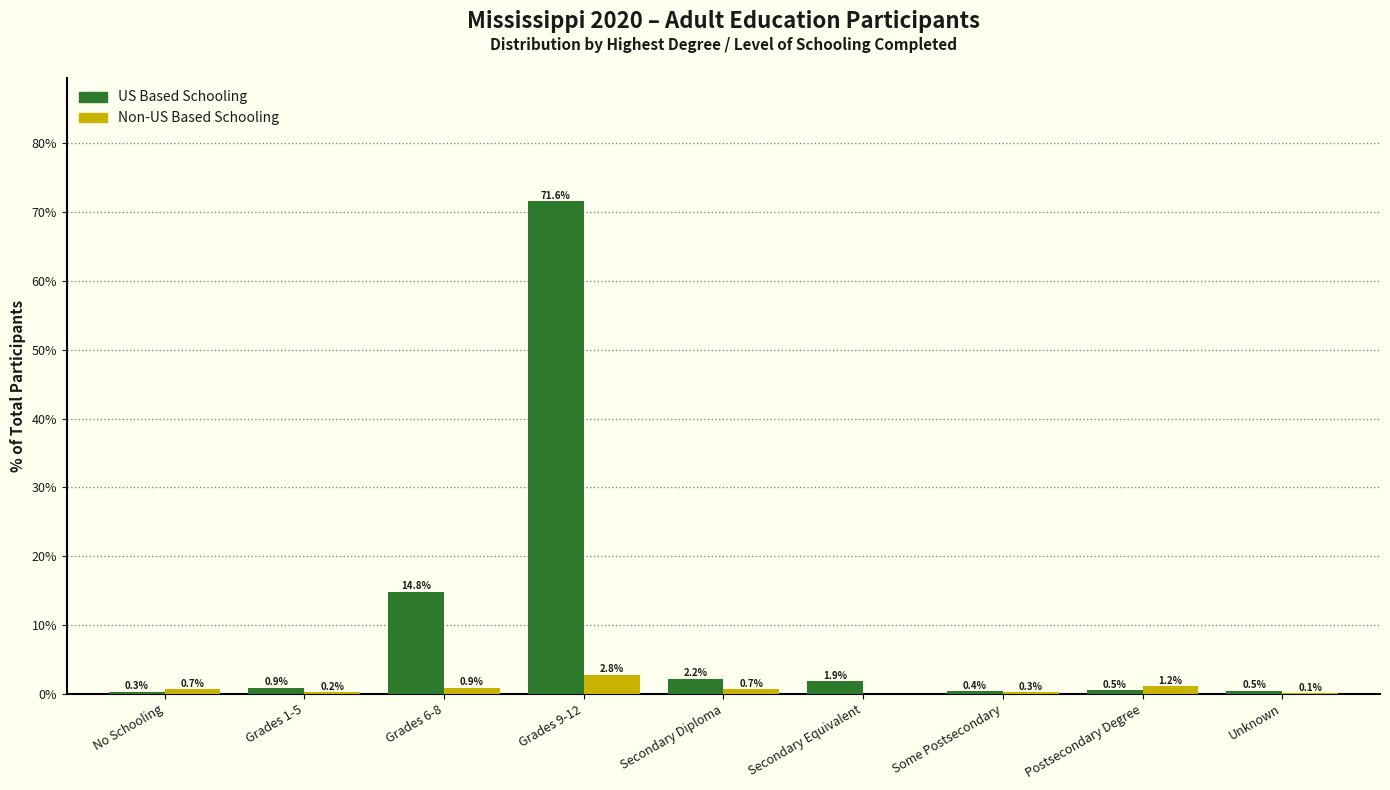

What is the sum of the US Based Schooling values at No Schooling and Secondary Equivalent?

2.2